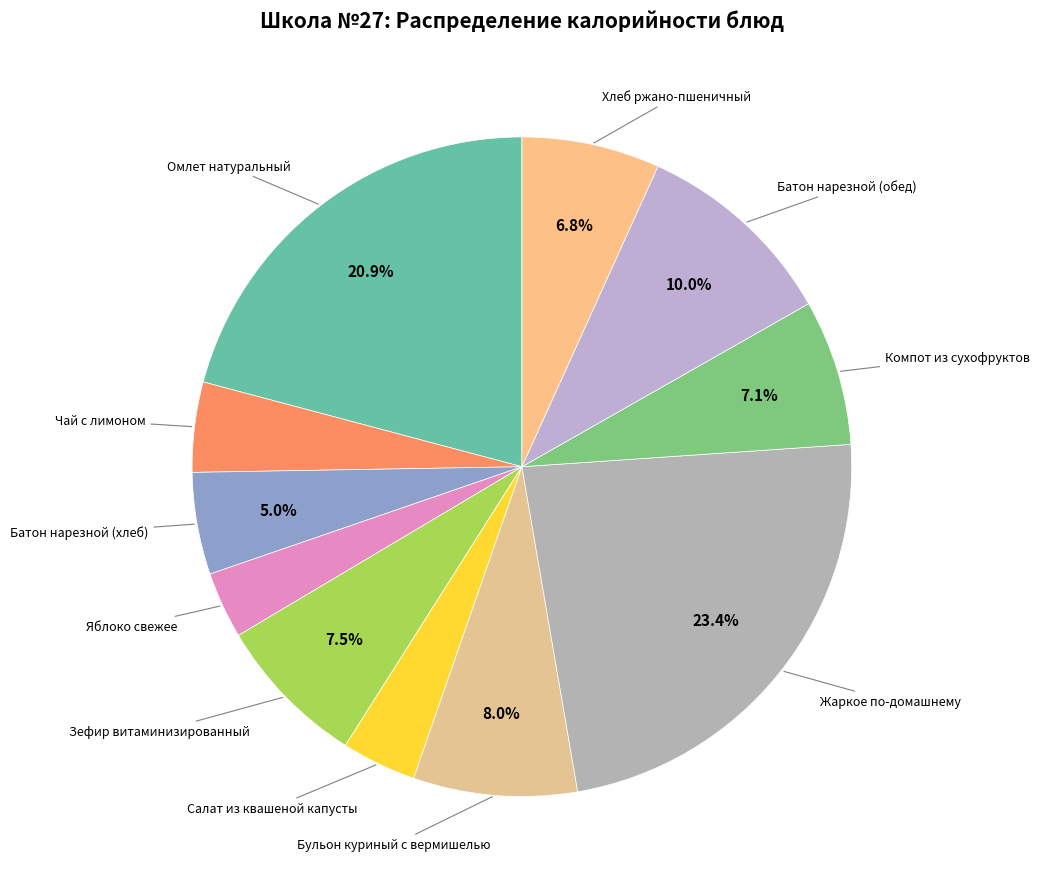

What is the smallest slice in the pie chart?

Яблоко свежее